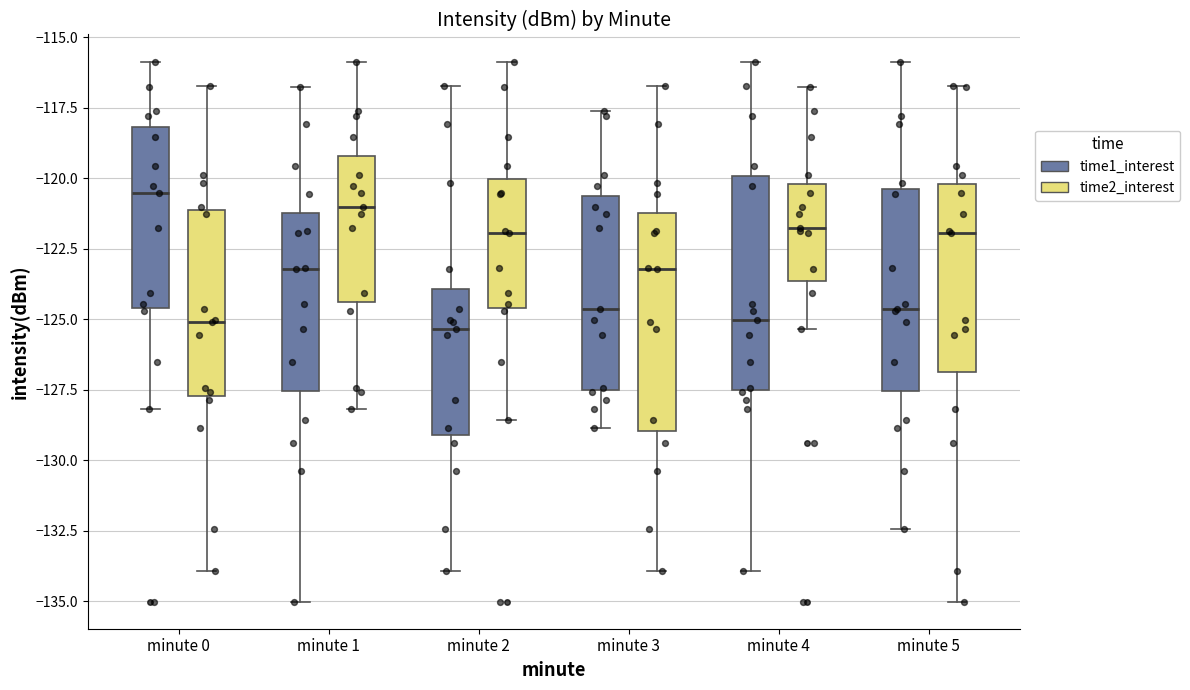

Where does the lower whisker of the box for minute 3 (time2_interest) end on the y-axis? The values are not printed on the chart, so give them approximately, as read against the axis.

-134.0